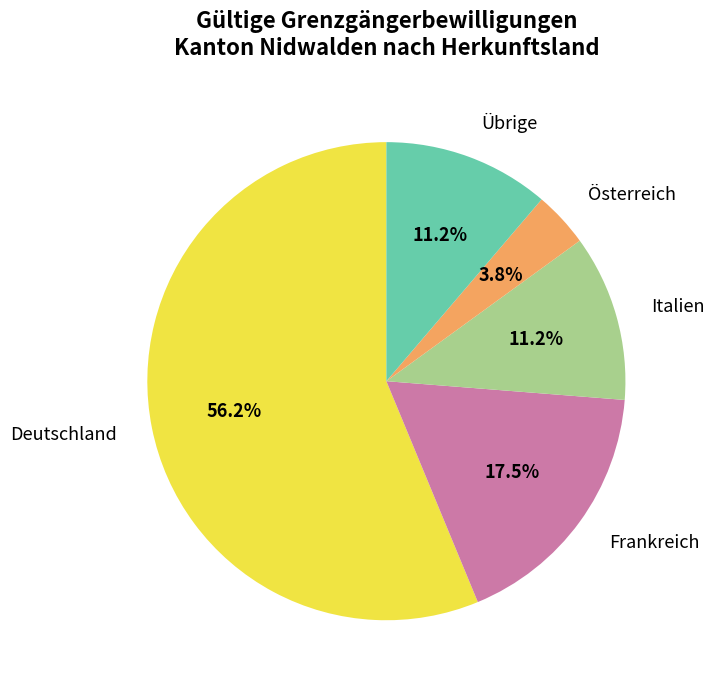

What is the smallest slice in the pie chart?

Österreich